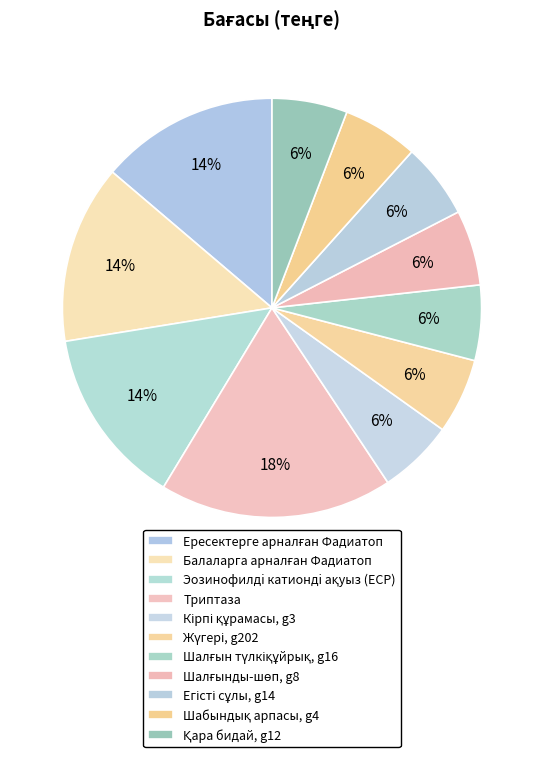

Count the number of slices in the pie.

11